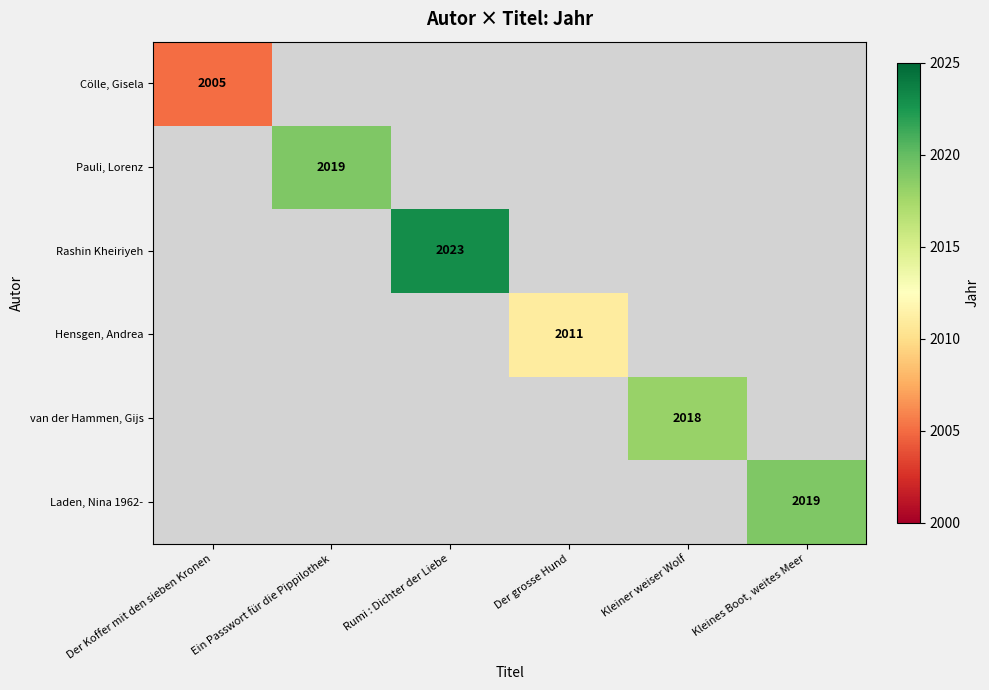

Is it true that van der Hammen, Gijs equals 2018 at Kleiner weiser Wolf?

True